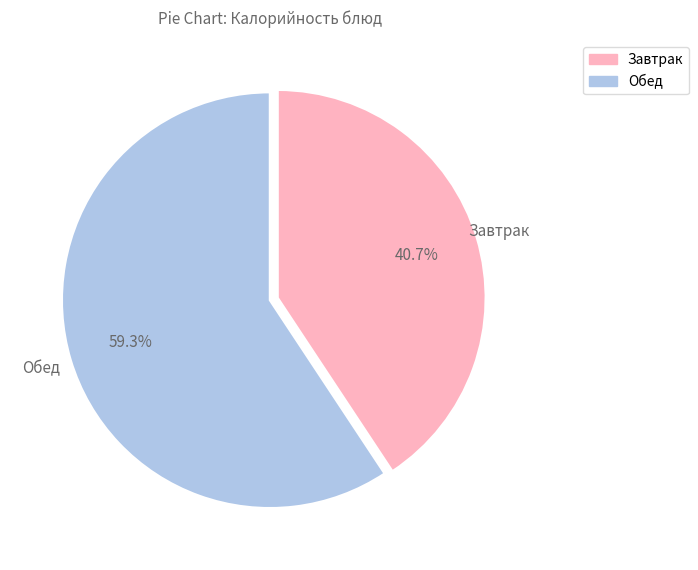

To the nearest percent, what is the difference between the largest and smallest slice percentages?

19%